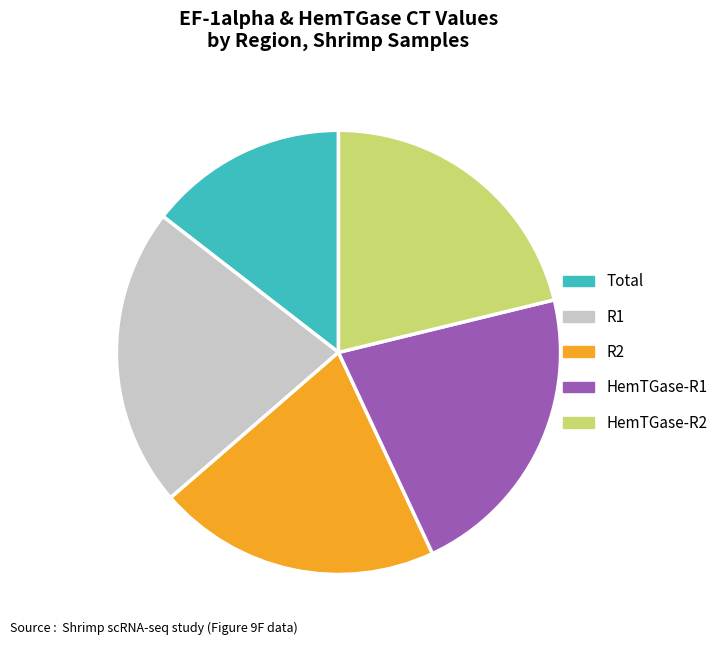

Does any single category account for the majority?

No